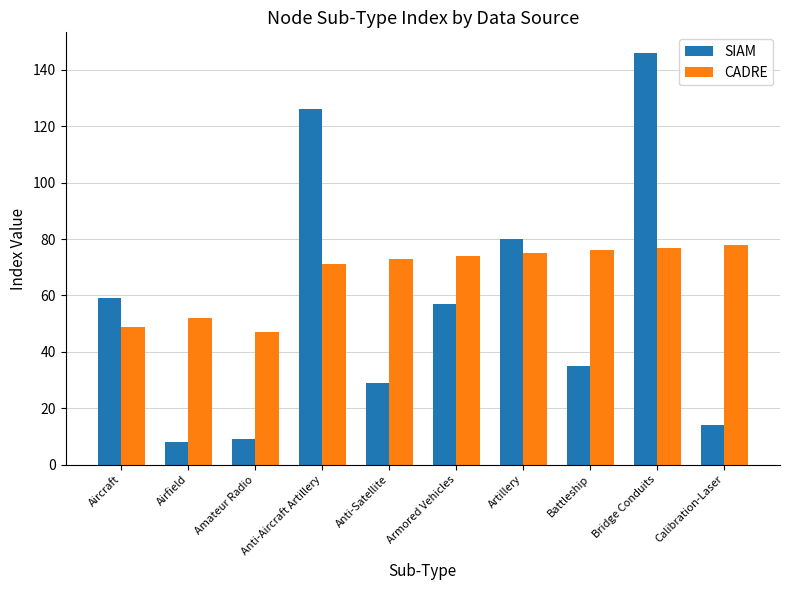

Reading left to right, what are all the values shown in this chart?

SIAM: Aircraft=59	Airfield=8	Amateur Radio=9	Anti-Aircraft Artillery=126	Anti-Satellite=29	Armored Vehicles=57	Artillery=80	Battleship=35	Bridge Conduits=146	Calibration-Laser=14
CADRE: Aircraft=49	Airfield=52	Amateur Radio=47	Anti-Aircraft Artillery=71	Anti-Satellite=73	Armored Vehicles=74	Artillery=75	Battleship=76	Bridge Conduits=77	Calibration-Laser=78